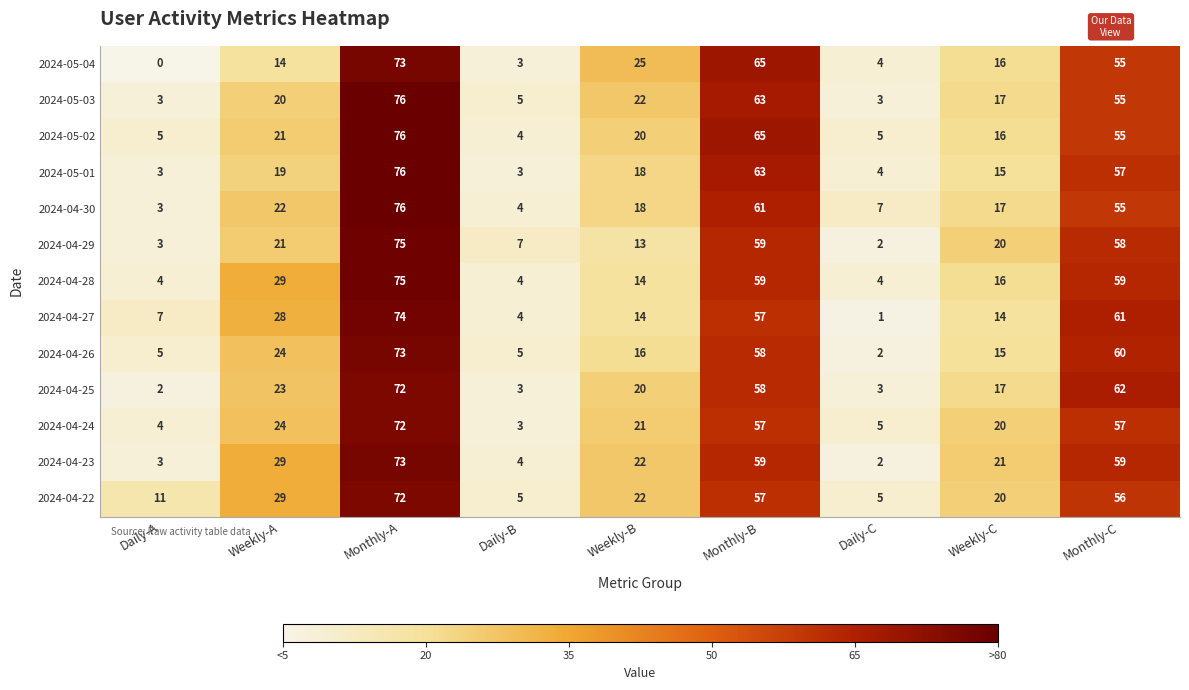

The 2024-04-27 series shows 28 at Weekly-A. True or false?

True